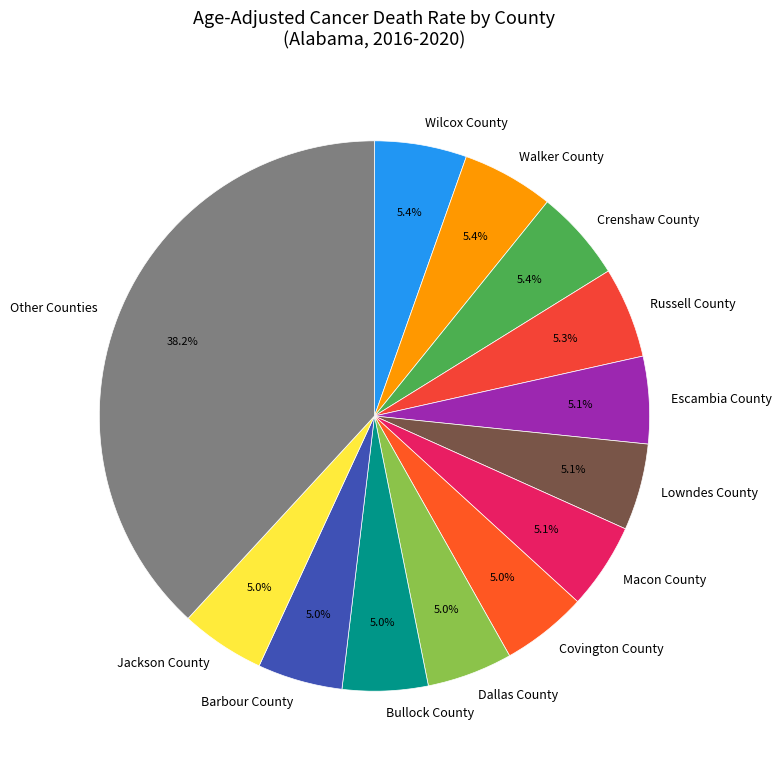

What portion of the pie excludes Jackson County?

95.0%